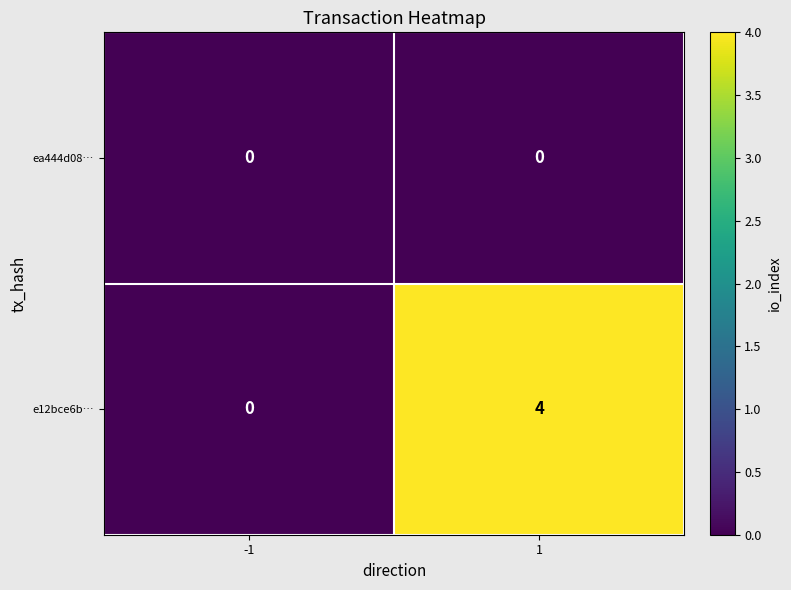

Reading left to right, transcribe all the data shown in this chart.

ea444d08…: -1=0	1=0
e12bce6b…: -1=0	1=4